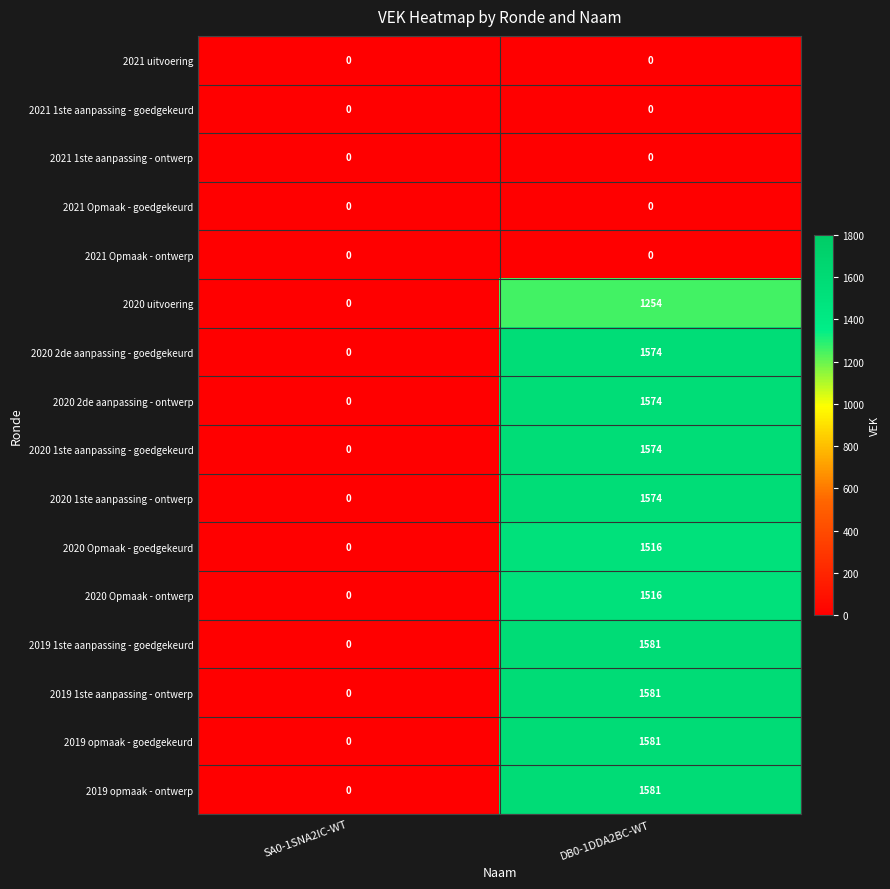

What is the spread (max minus min) of values at DB0-1DDA2BC-WT?

1581